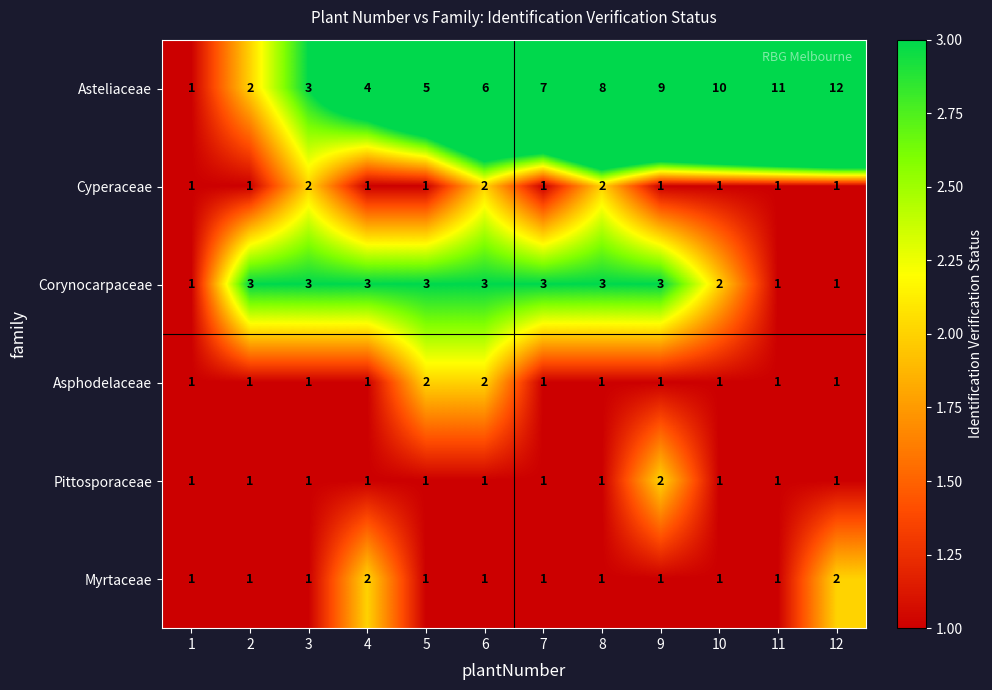

What is the total value across all series at 5?

13